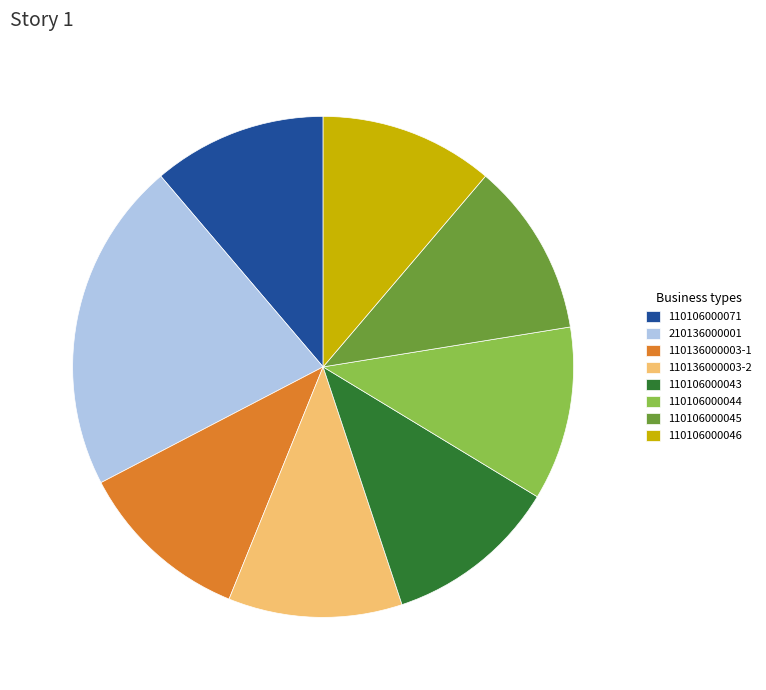

Is the sum of 210136000001 and 110106000045 greater than half?

No